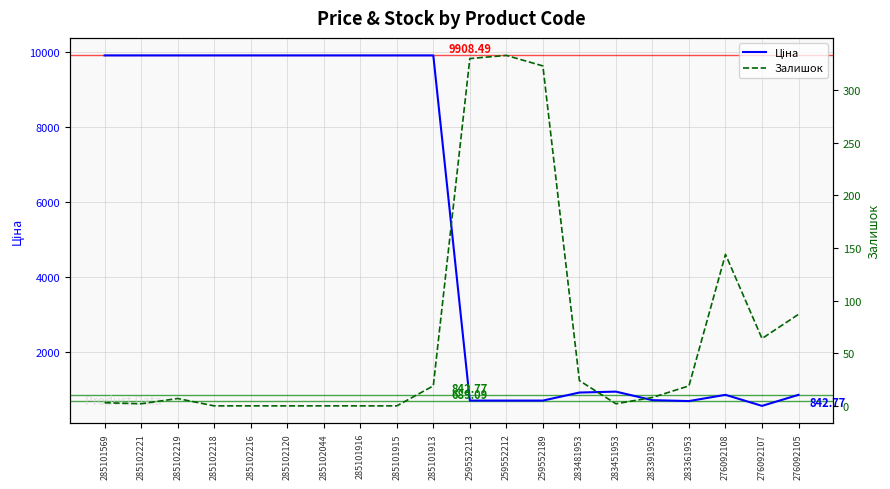

How many series are shown in this chart?

2